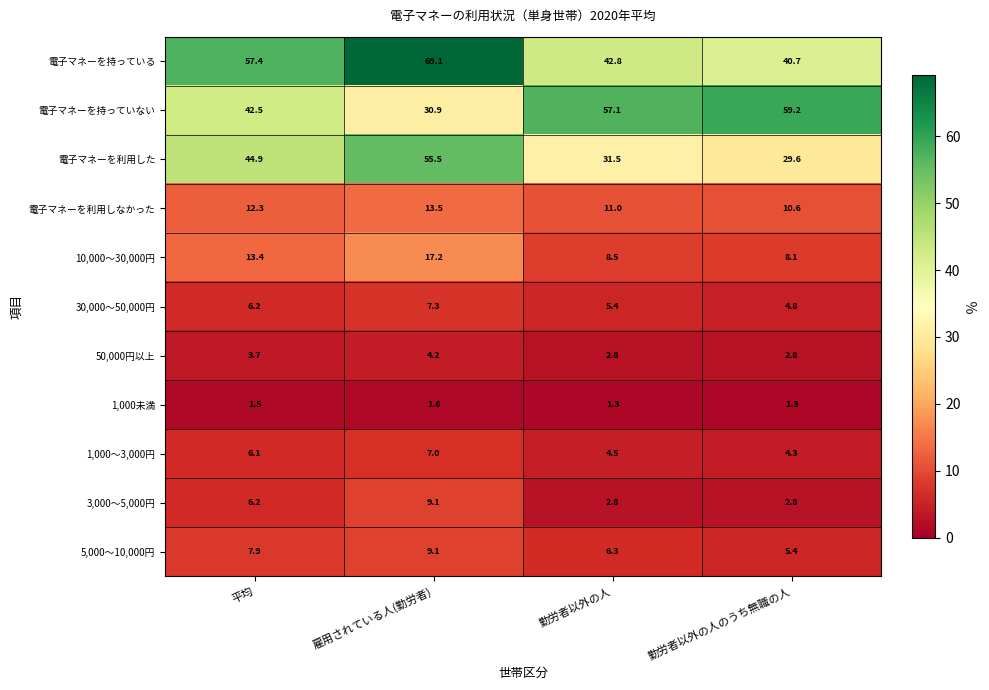

Which category has the highest value in the 3,000～5,000円 series?

雇用されている人(勤労者)